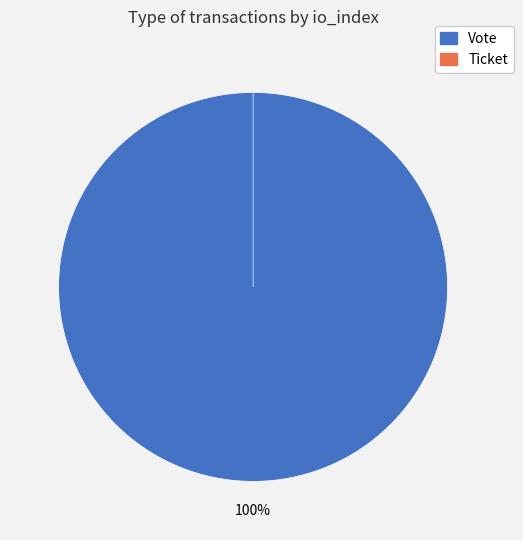

Between Ticket (io_index=0) and Vote (io_index=1), which is larger?

Vote (io_index=1)